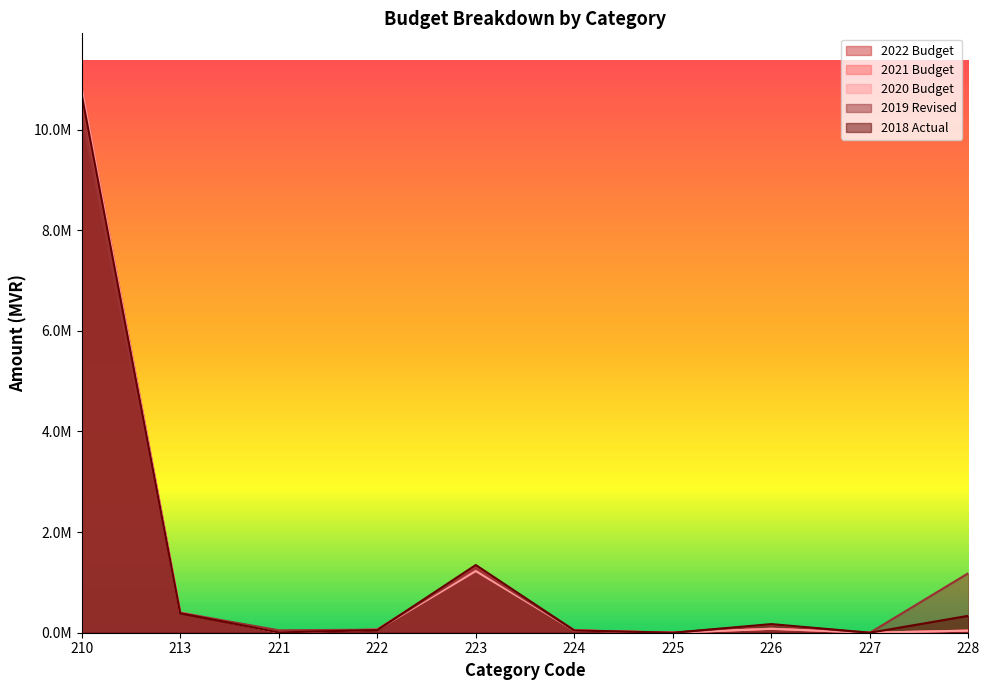

Which series has the largest range (max minus min)?

2022 Budget